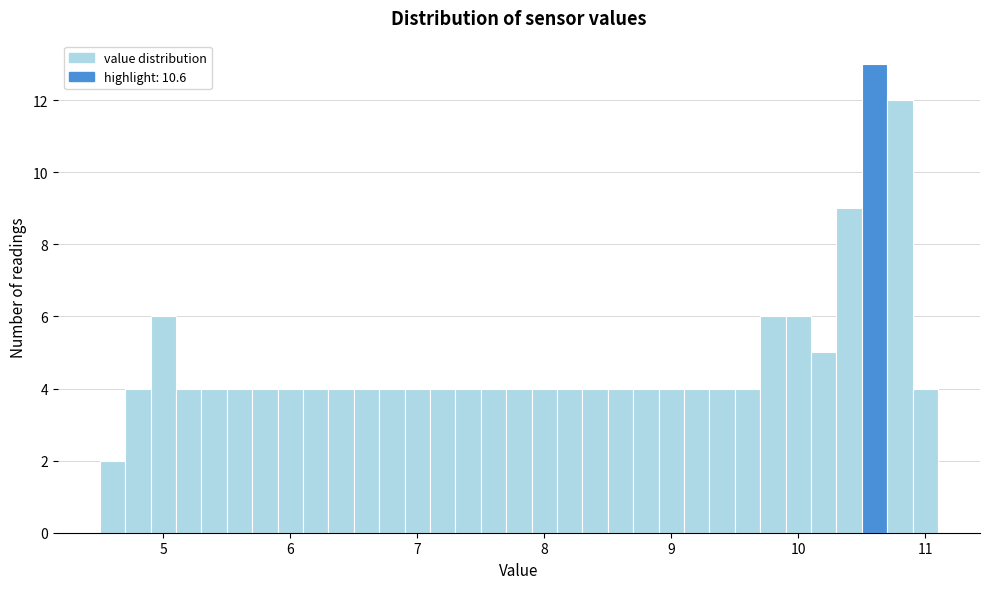

Around what value on the x-axis is the tallest bar? Give the approximate position of its centre, as read against the axis.

10.6